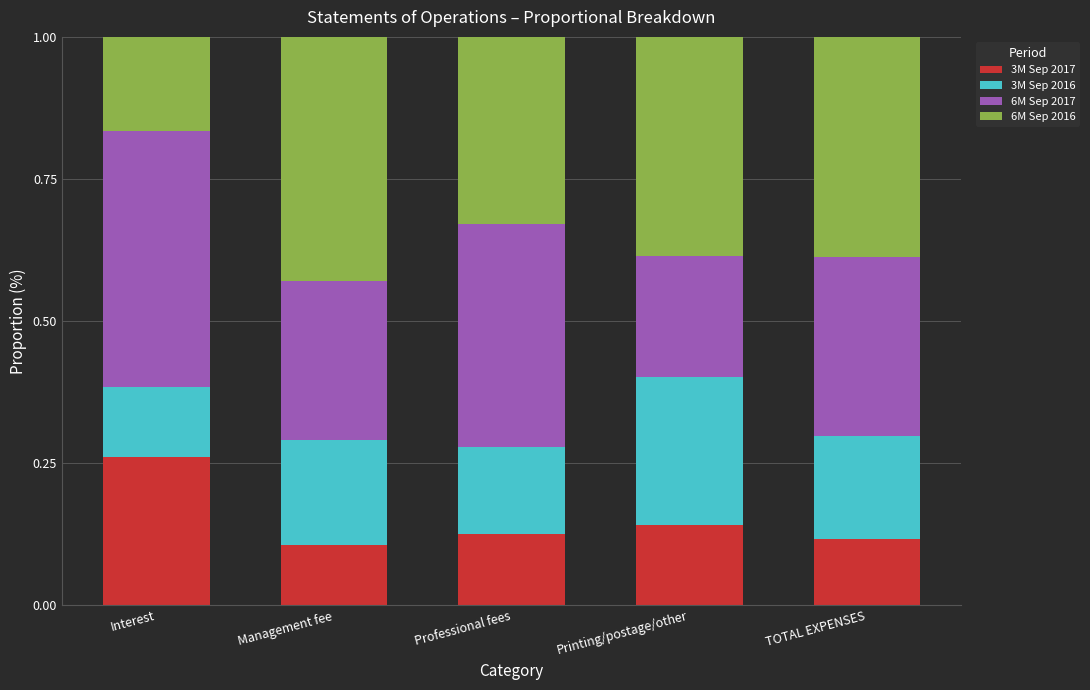

Is it true that 3M Sep 2017 equals 0.1 at Professional fees?

True